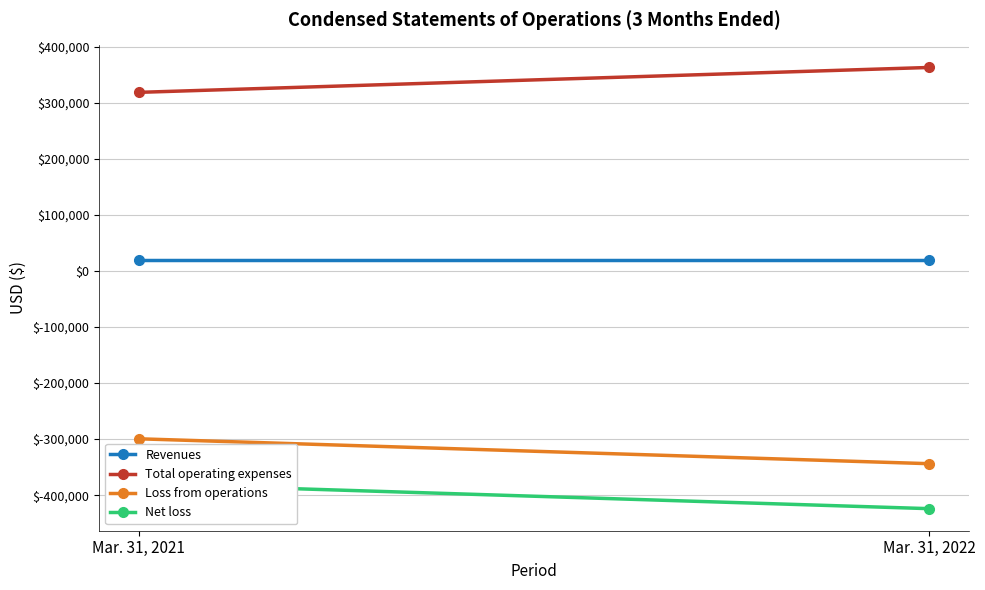

Is the value of Loss from operations at Mar. 31, 2021 greater than the value of Revenues at Mar. 31, 2022?

No